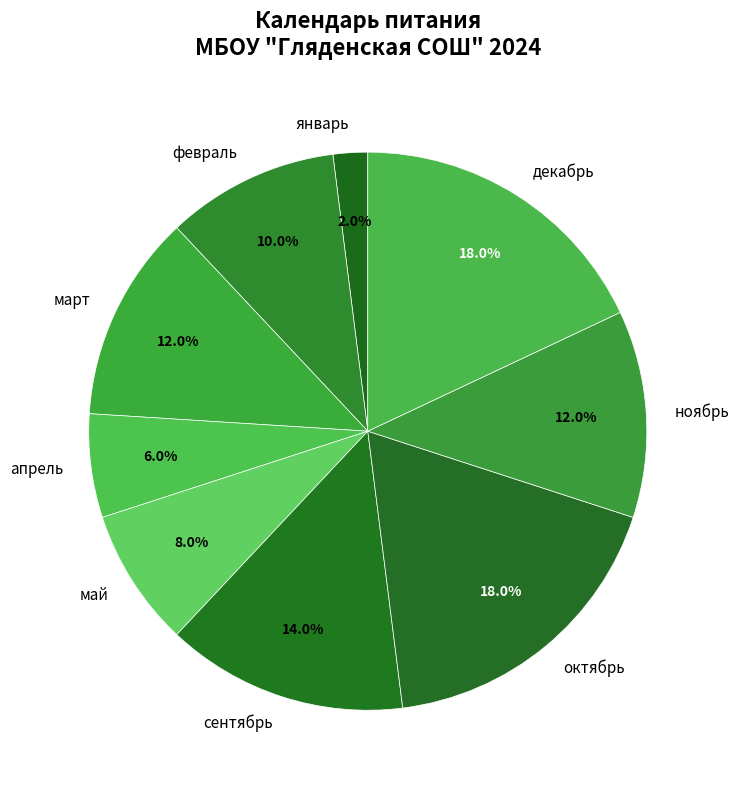

Is the sum of октябрь and май greater than half?

No